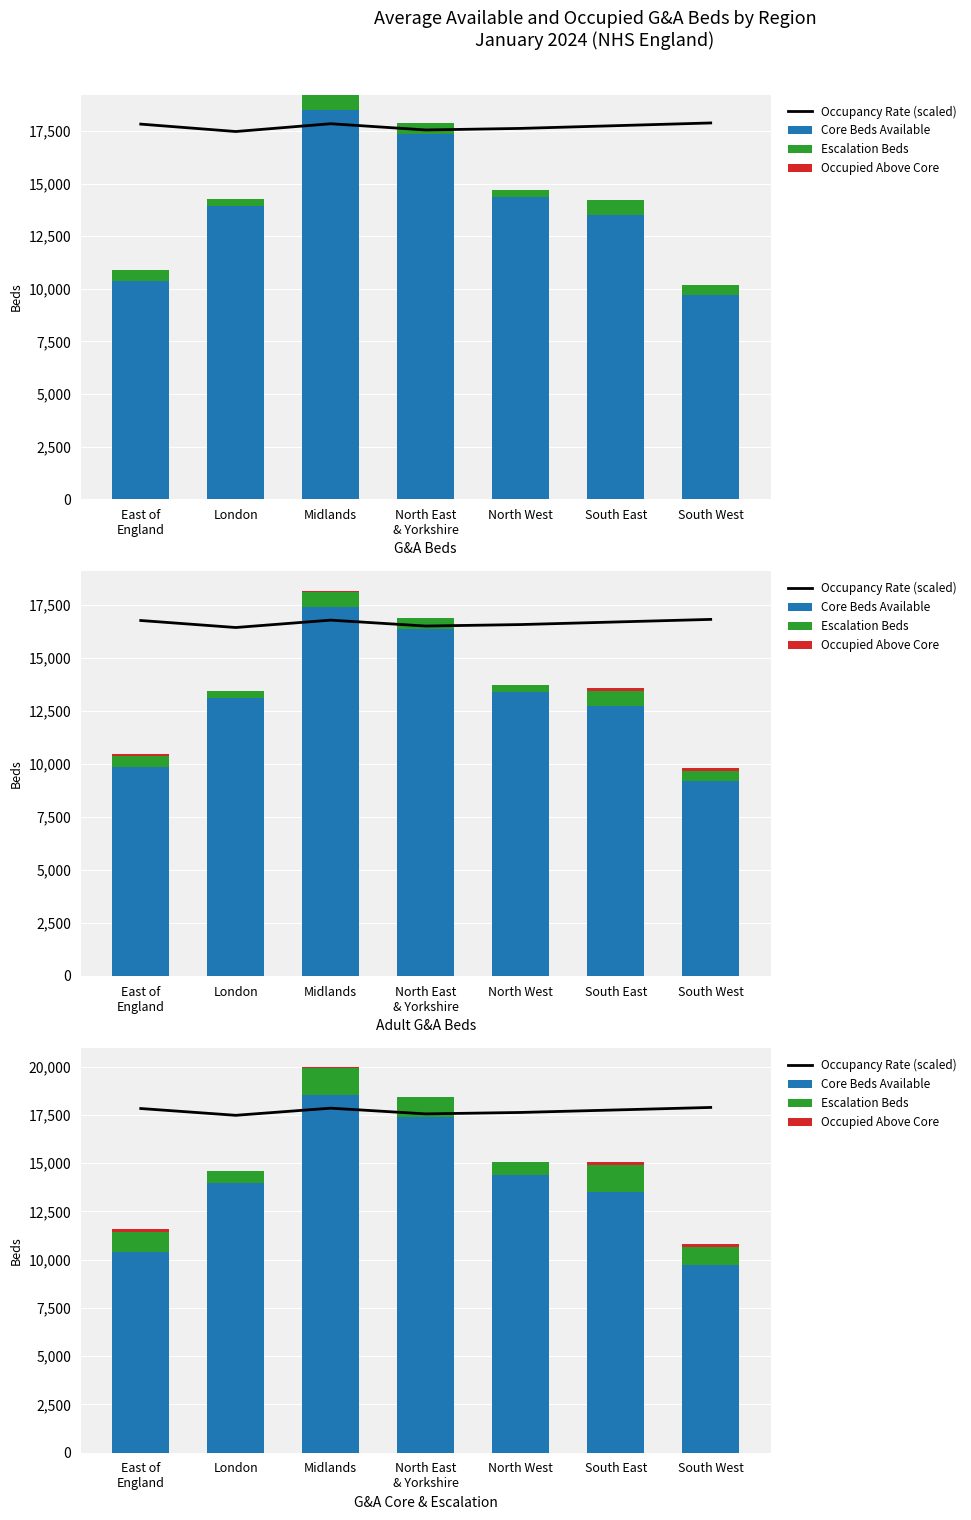

Does the chart contain any negative values?

No